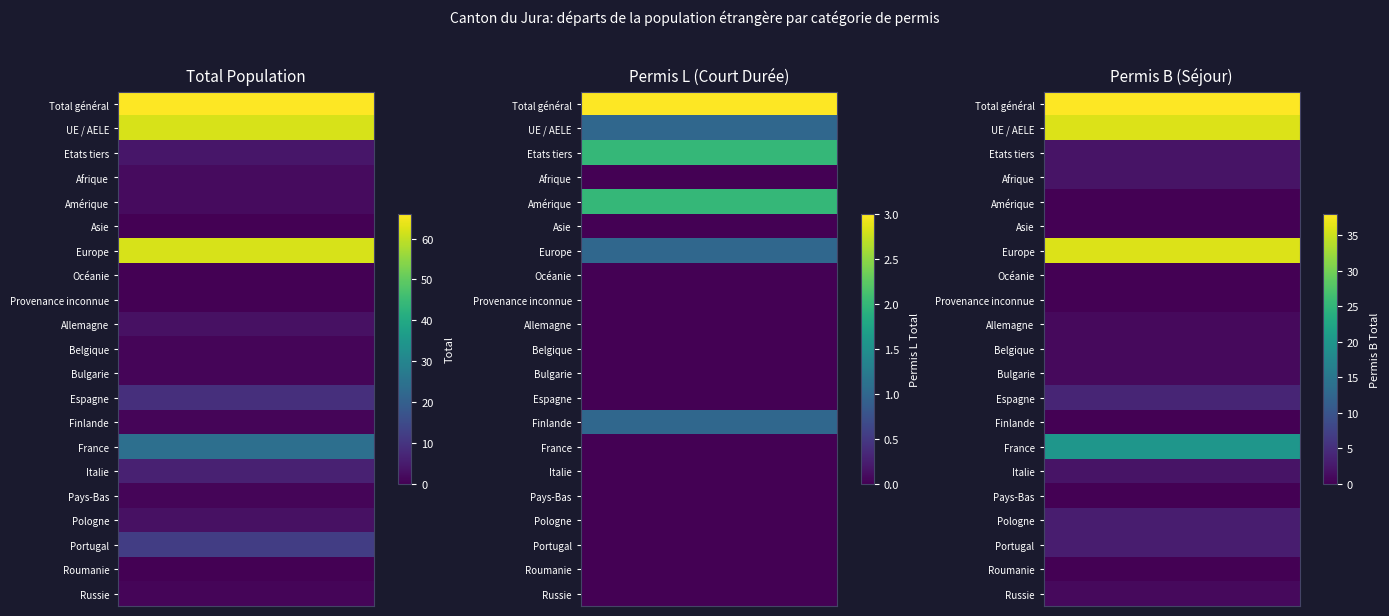

At Pologne, list the series in order from smallest to largest.

Permis L Total, Total, Permis B Total